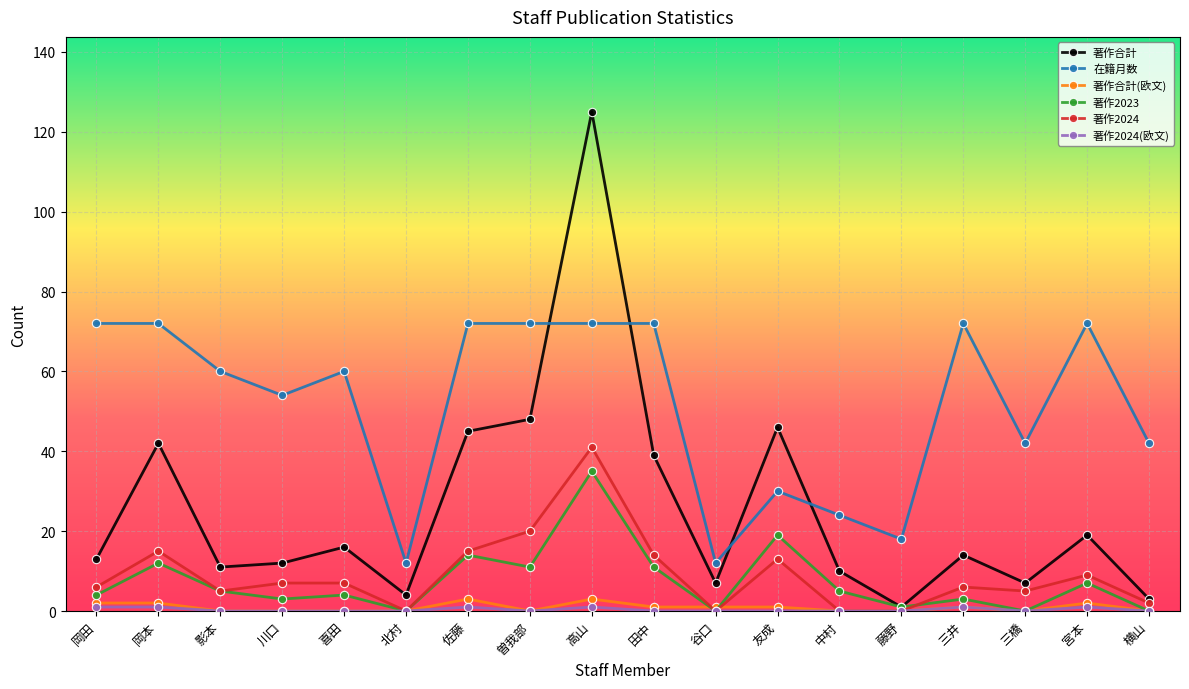

What is the label of the 7th point from the right?

友成